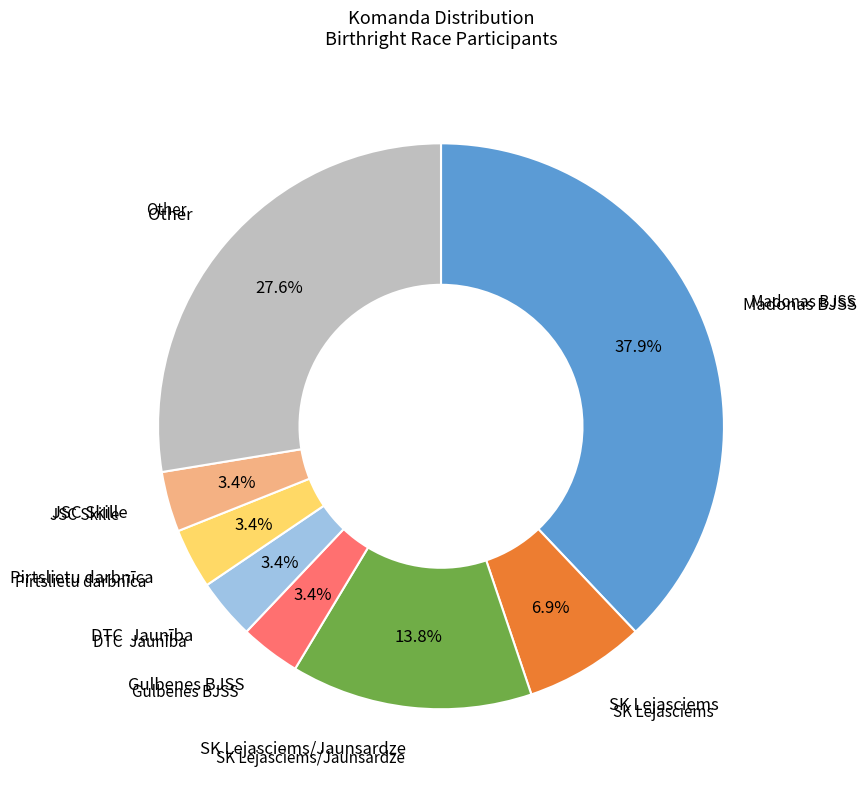

Does any single category account for the majority?

No